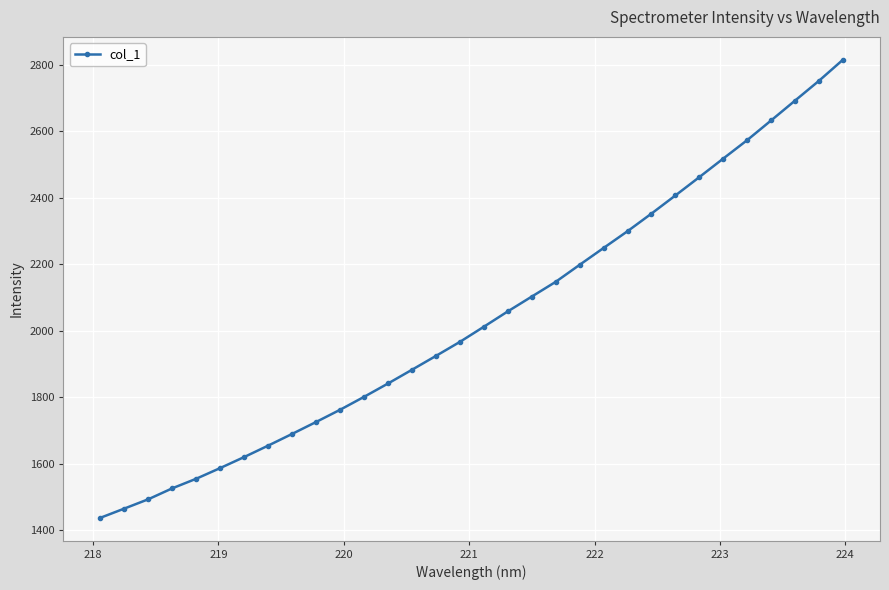

What is the greatest value displayed?

2814.7